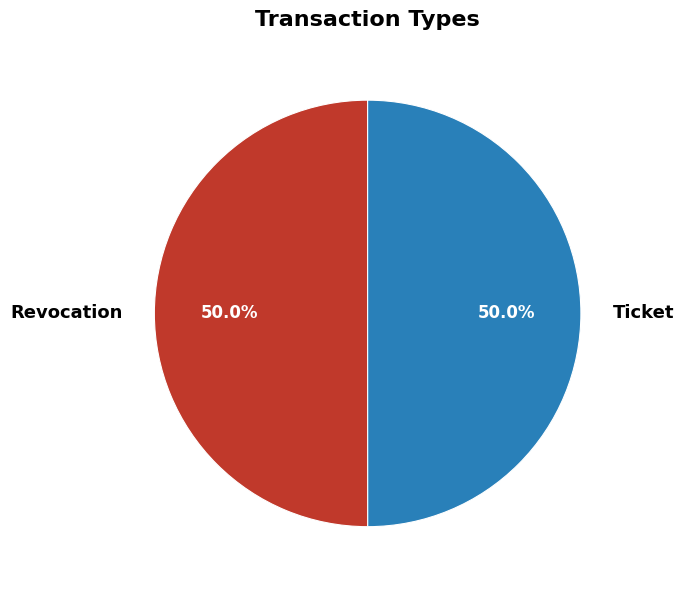

What percentage is the Ticket slice, to the nearest percent?

50%